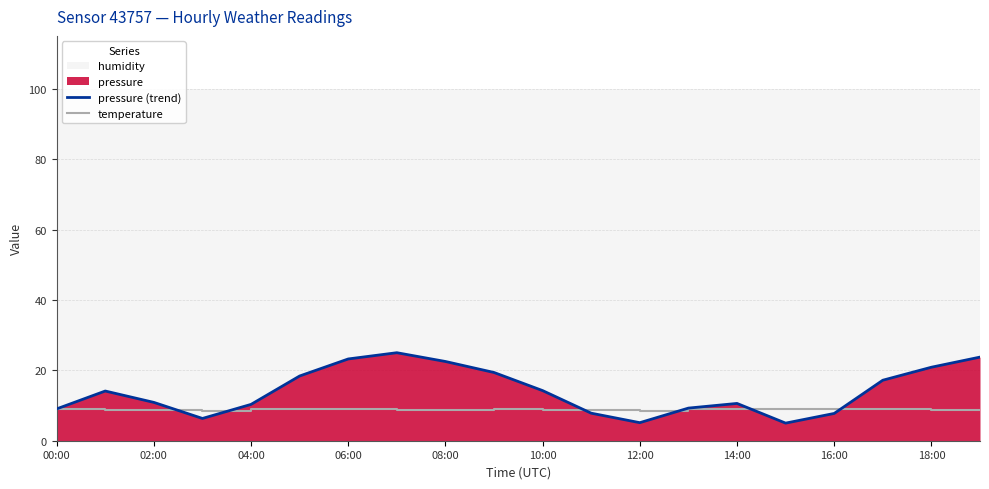

The value of pressure (trend) at 16:00 is 7.7. True or false?

True